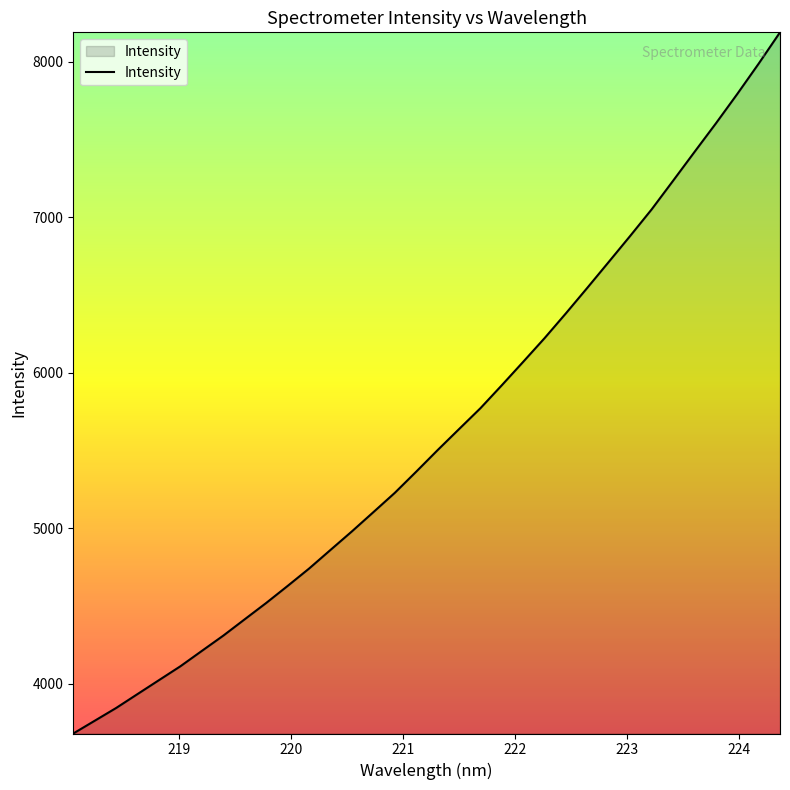

What is the greatest value displayed?

8187.7